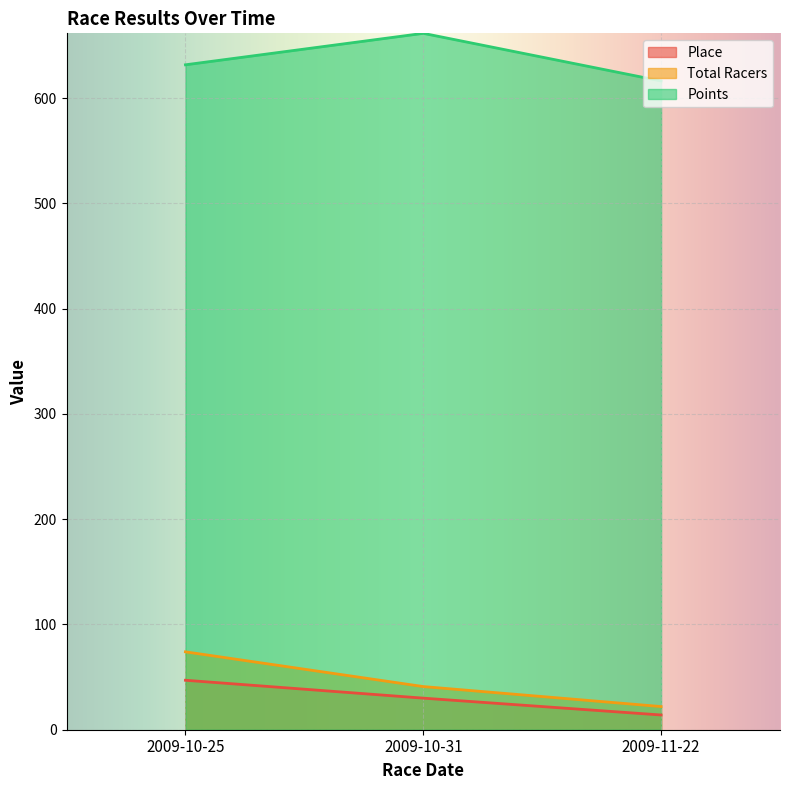

Which series has the largest total across all categories?

Points